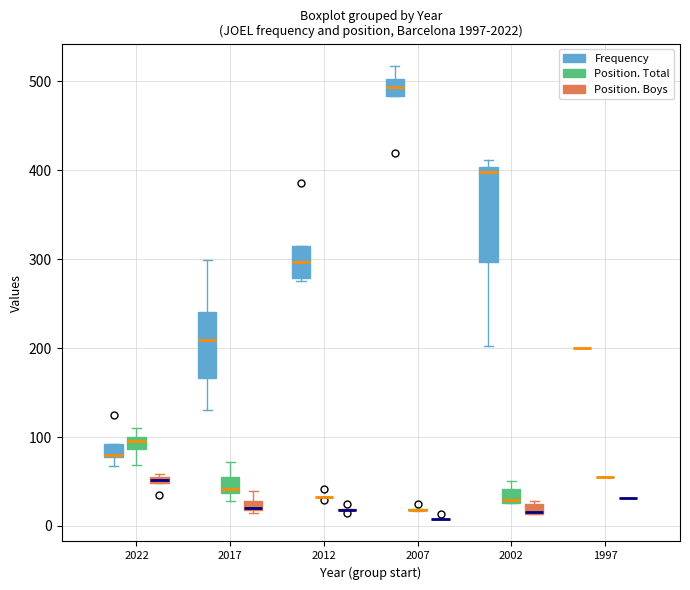

Which box is the tallest, from its lower edge to its upper edge?

2002 (Frequency)